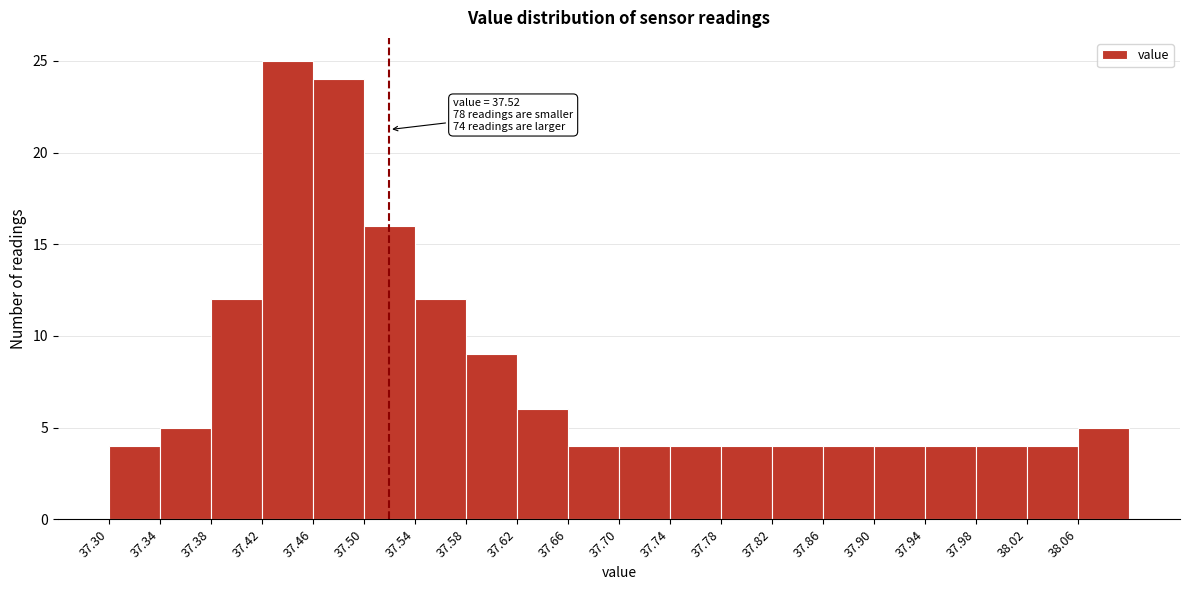

Over which range of the x-axis is the bar tallest?

37.42 to 37.46